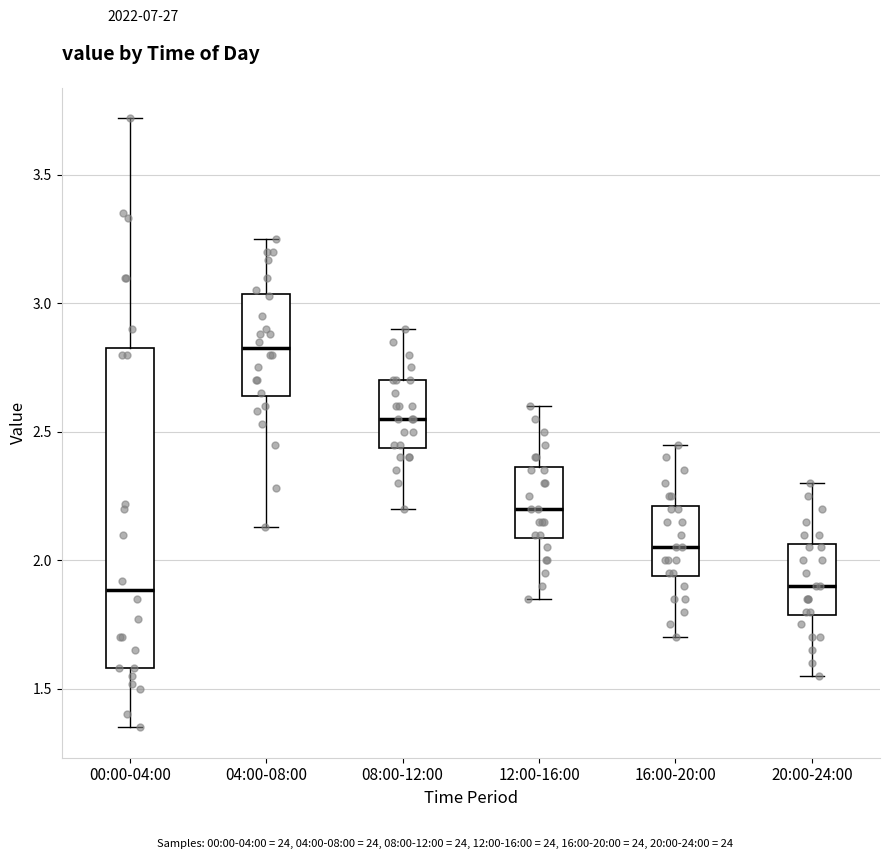

Reading left to right, read every box against the y-axis: the position of its median line, the range the box covers, and the ends of its whiskers. The values are not printed on the chart, so give them approximately, as read against the axis.

00:00-04:00: median 1.90, box 1.60 to 2.85, whiskers 1.35 to 3.70
04:00-08:00: median 2.85, box 2.65 to 3.05, whiskers 2.15 to 3.25
08:00-12:00: median 2.55, box 2.45 to 2.70, whiskers 2.20 to 2.90
12:00-16:00: median 2.20, box 2.10 to 2.35, whiskers 1.85 to 2.60
16:00-20:00: median 2.05, box 1.95 to 2.20, whiskers 1.70 to 2.45
20:00-24:00: median 1.90, box 1.80 to 2.05, whiskers 1.55 to 2.30